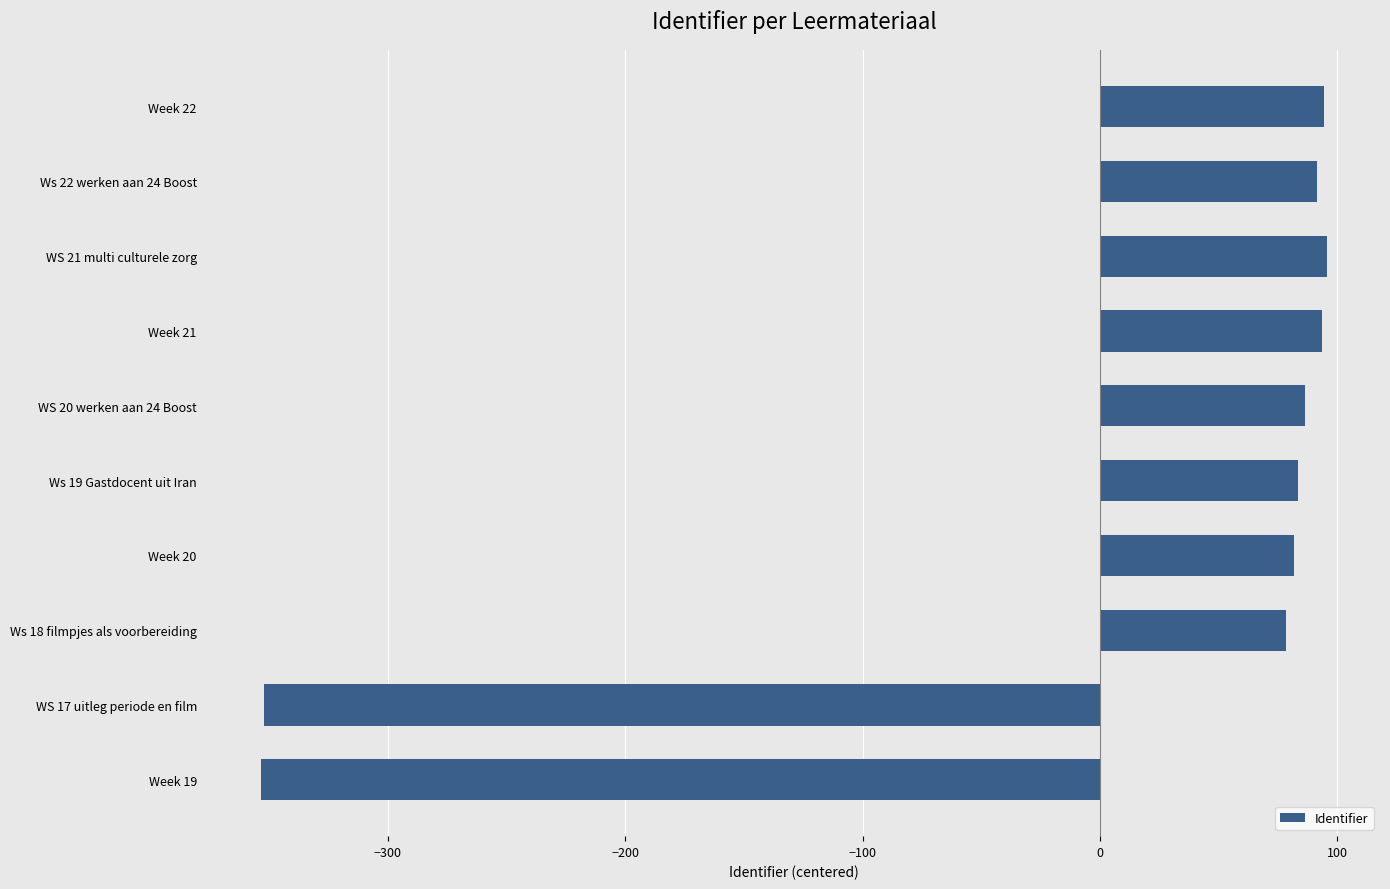

The chart shows a value of 95.6 at WS 21 multi culturele zorg. True or false?

True